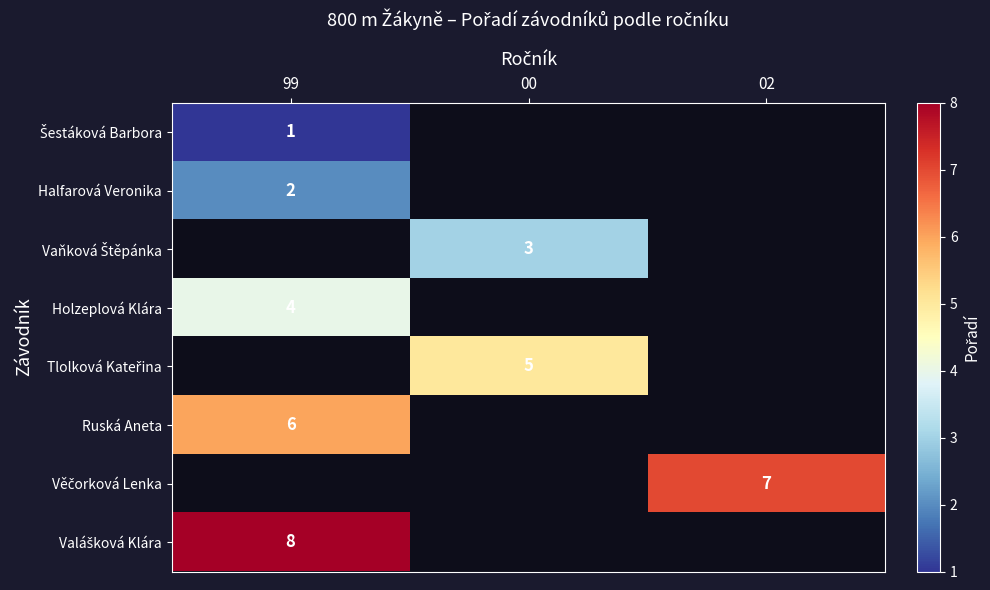

Is it true that Ruská Aneta equals 2 at 99?

False